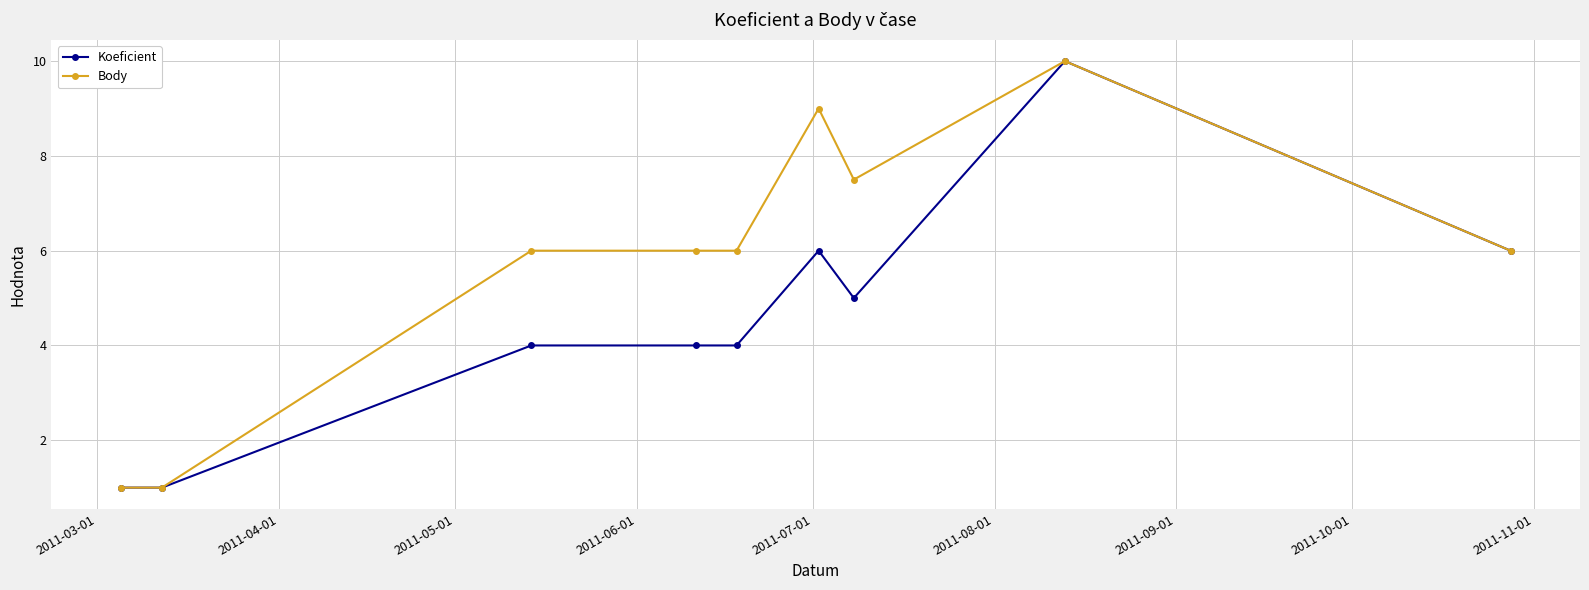

What is the highest value of the Body series?

10.0